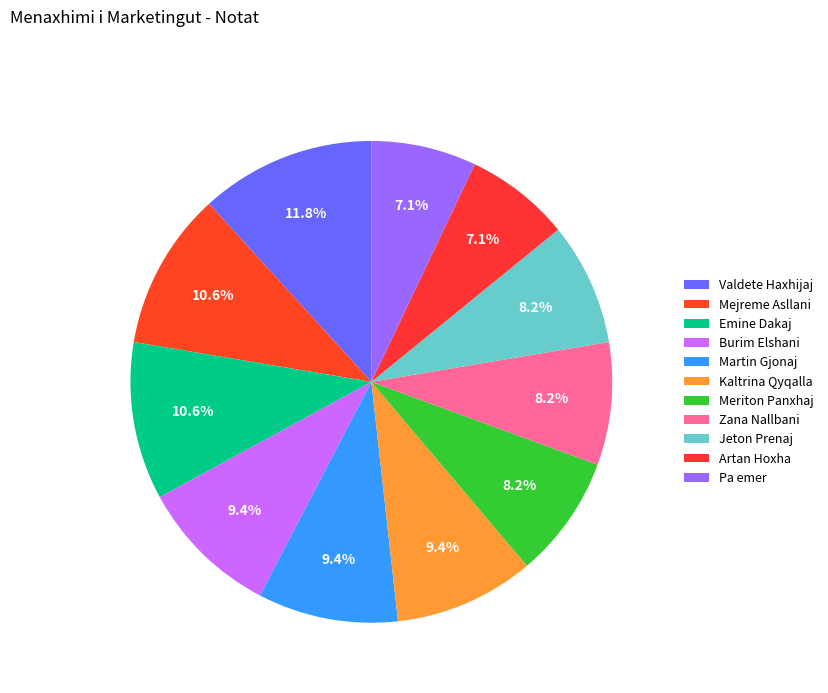

How many slices are in this pie chart?

11